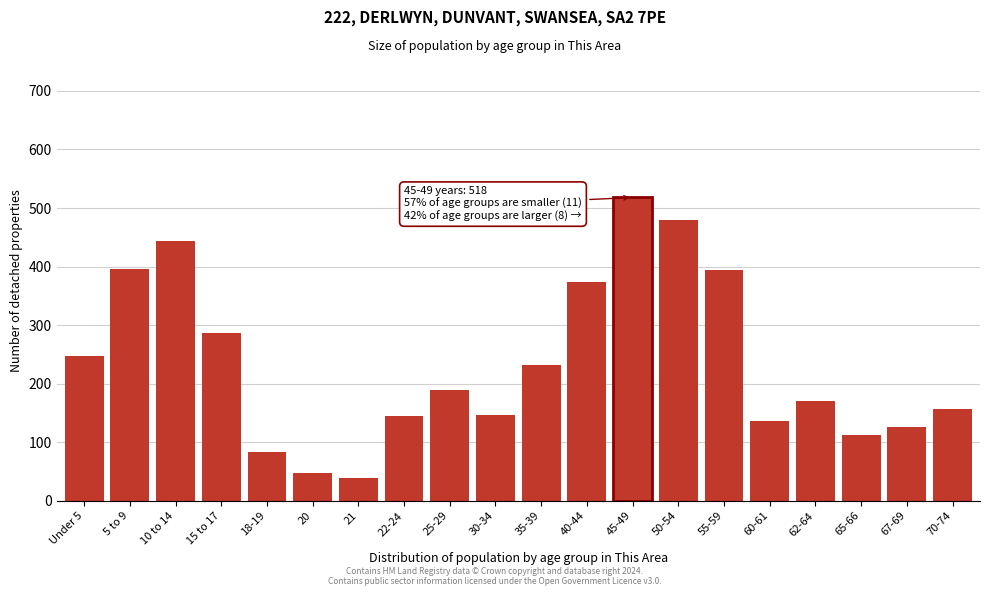

What value does the data have at 70-74?

156